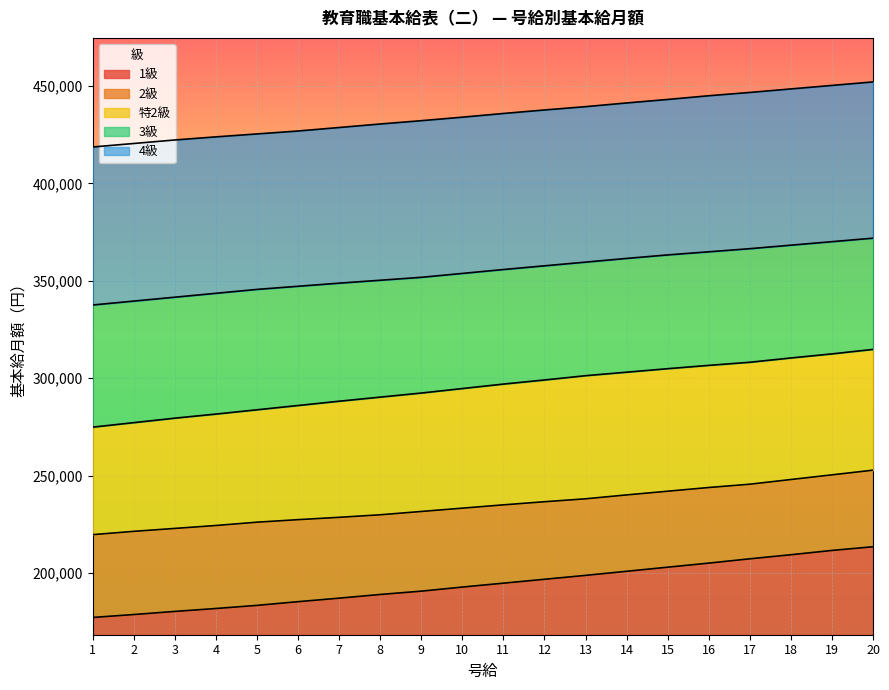

How many lines are shown in the chart?

5